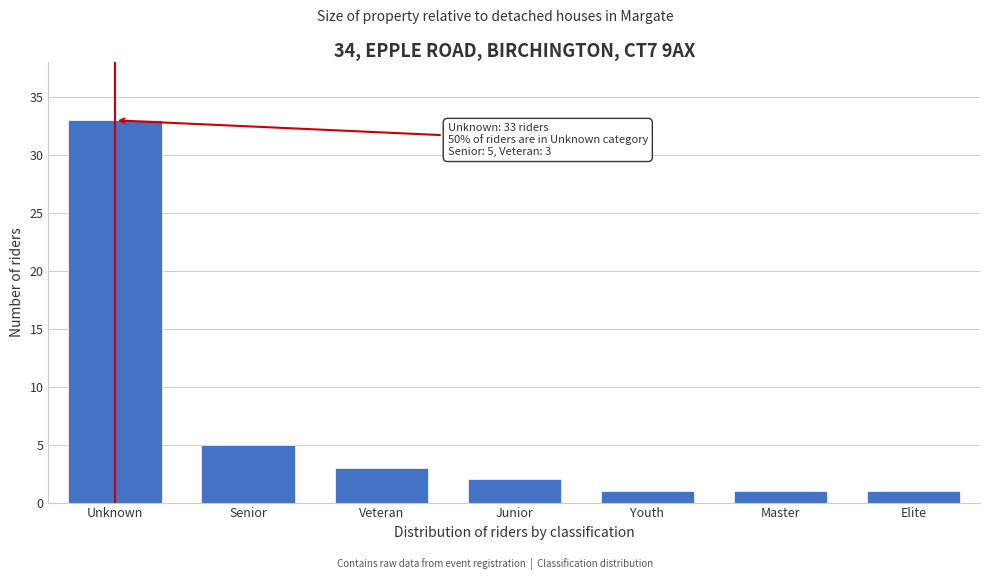

Reading left to right, transcribe all the data shown in this chart.

Unknown=33	Senior=5	Veteran=3	Junior=2	Youth=1	Master=1	Elite=1